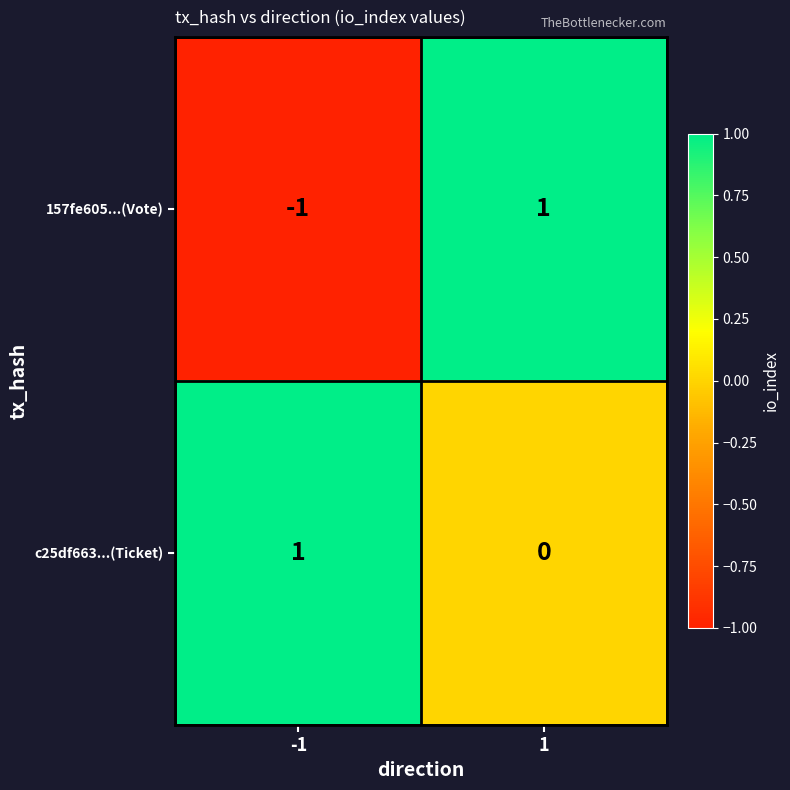

Is the value of 157fe605...(Vote) at -1 greater than the value of c25df663...(Ticket) at -1?

No